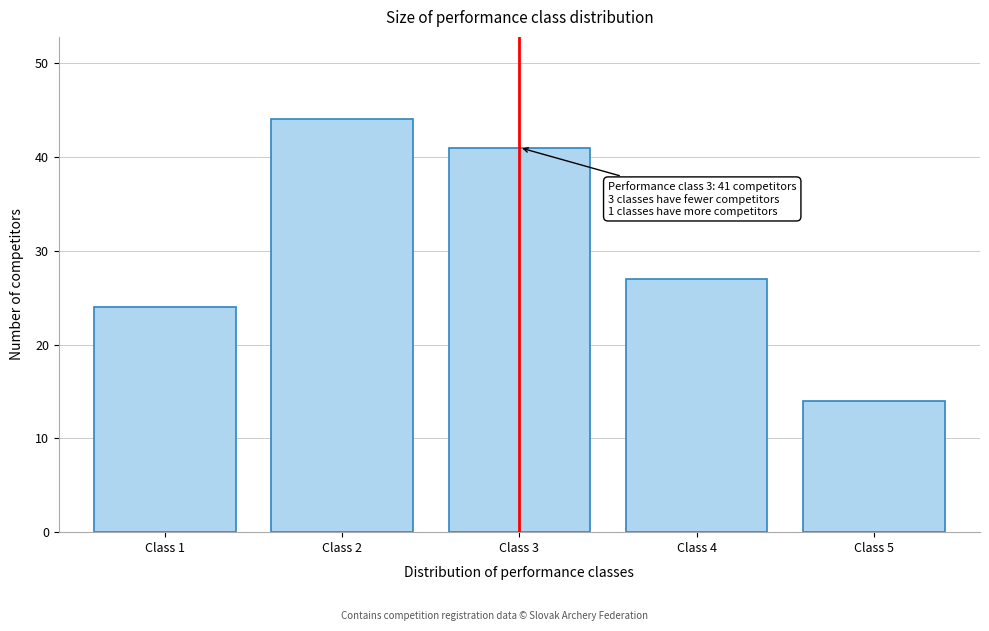

Reading right to left, what are all the values shown in this chart?

Class 5=14	Class 4=27	Class 3=41	Class 2=44	Class 1=24